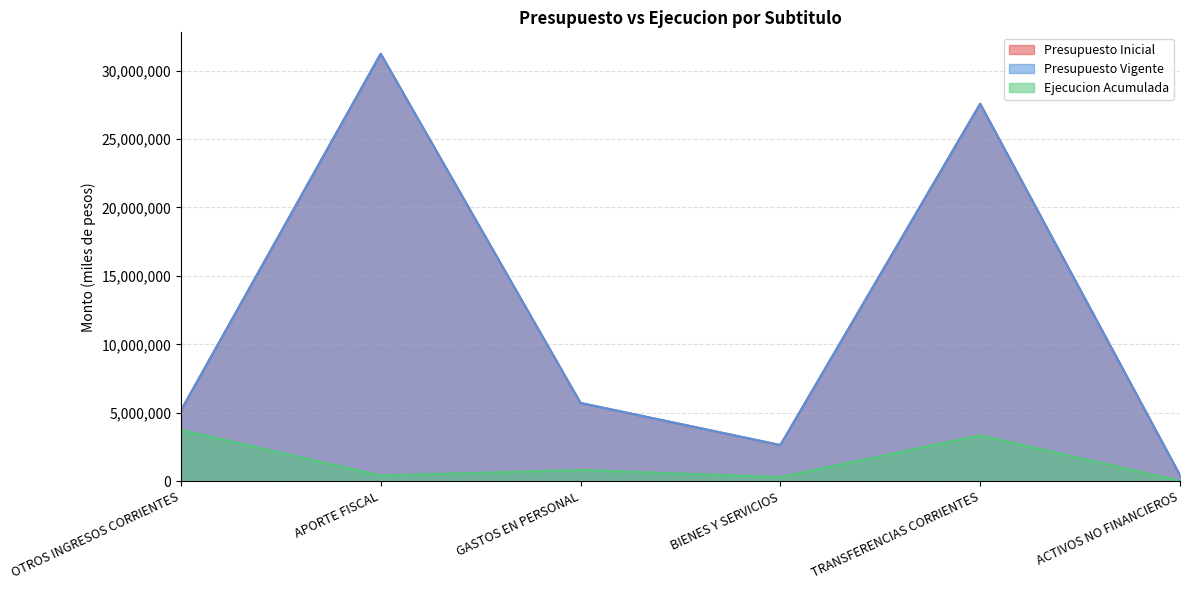

Reading left to right, extract all data points from this chart.

Presupuesto Inicial: OTROS INGRESOS CORRIENTES=5171848	APORTE FISCAL=31229345	GASTOS EN PERSONAL=5725616	BIENES Y SERVICIOS=2652184	TRANSFERENCIAS CORRIENTES=27575605	ACTIVOS NO FINANCIEROS=447788
Presupuesto Vigente: OTROS INGRESOS CORRIENTES=5171848	APORTE FISCAL=31229345	GASTOS EN PERSONAL=5725616	BIENES Y SERVICIOS=2652184	TRANSFERENCIAS CORRIENTES=27575605	ACTIVOS NO FINANCIEROS=447788
Ejecucion Acumulada: OTROS INGRESOS CORRIENTES=3752671	APORTE FISCAL=423422	GASTOS EN PERSONAL=829508	BIENES Y SERVICIOS=311953	TRANSFERENCIAS CORRIENTES=3364299	ACTIVOS NO FINANCIEROS=34373